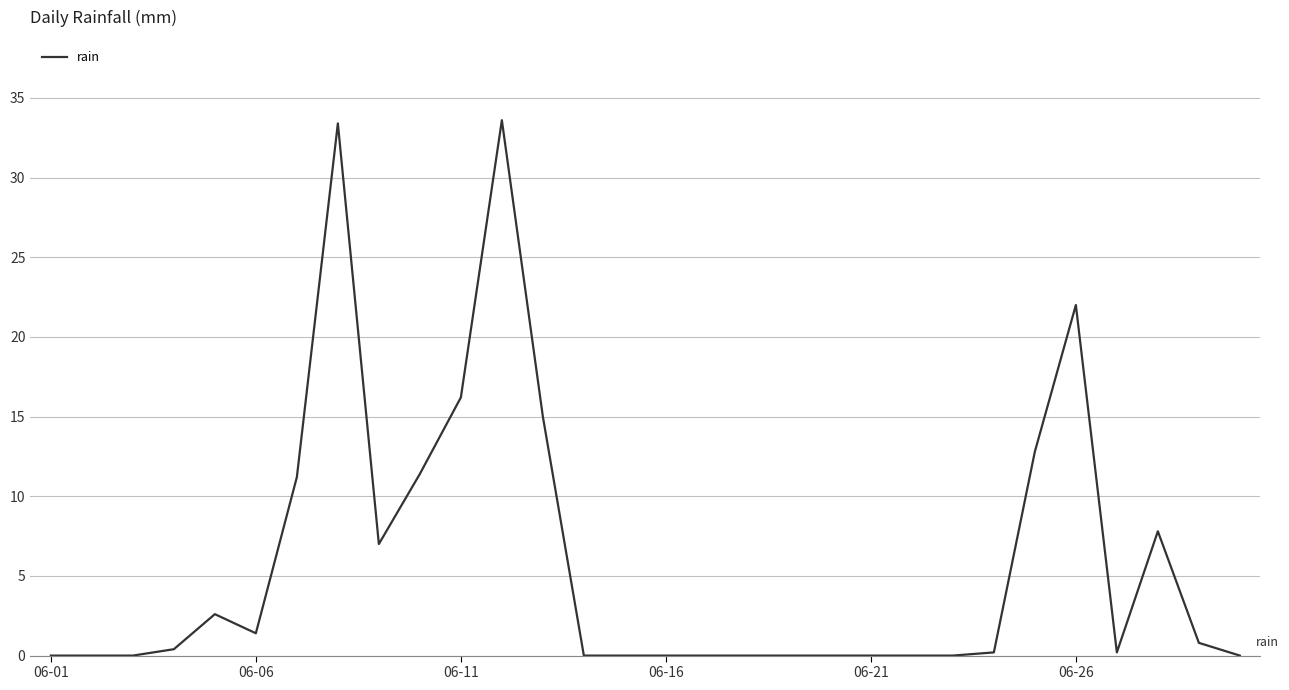

True or false: there are more than 0 points higher than both neighbors.

True